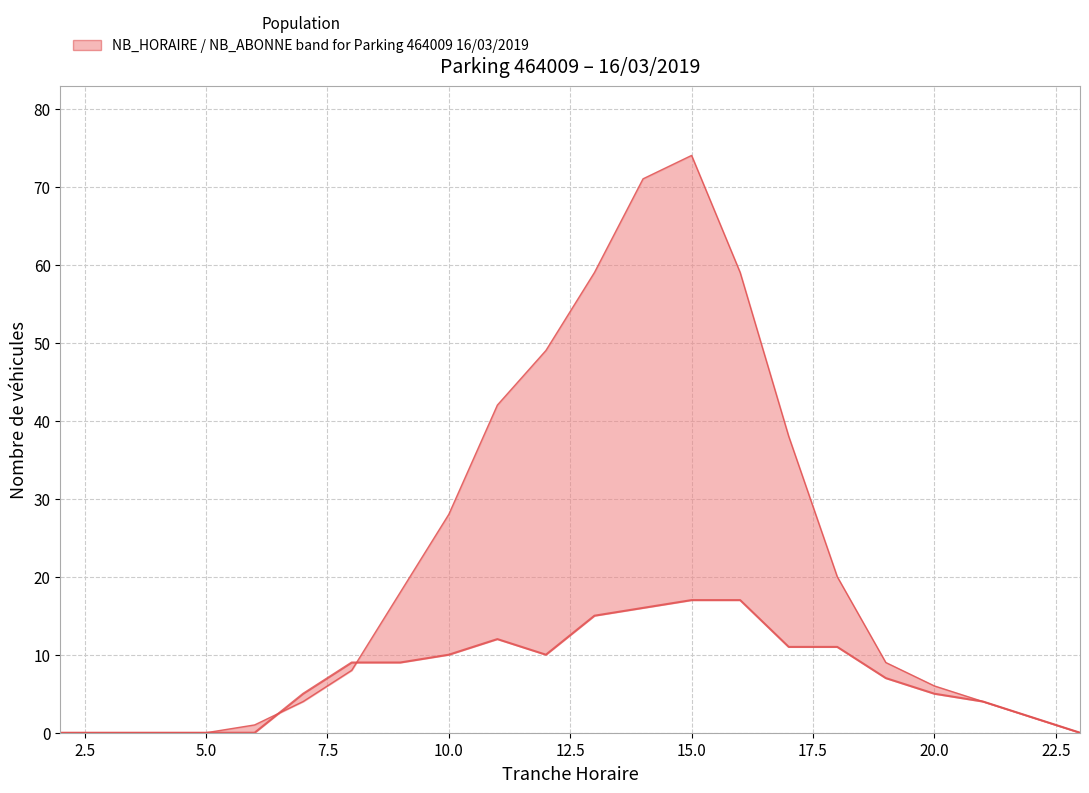

What position from the left is 17.5?

8